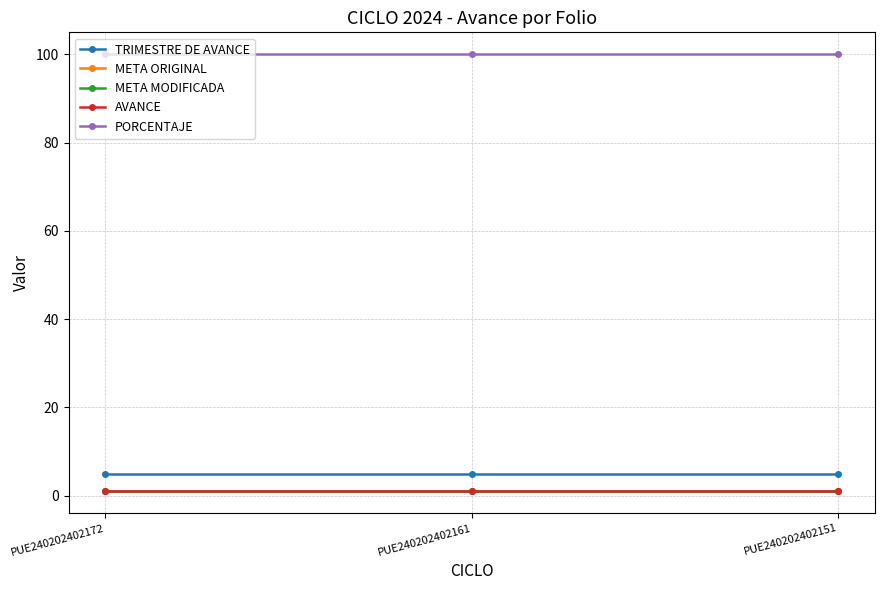

Reading left to right, what are all the values shown in this chart?

TRIMESTRE DE AVANCE: 5	5	5
META ORIGINAL: 1	1	1
META MODIFICADA: 1	1	1
AVANCE: 1	1	1
PORCENTAJE: 100	100	100